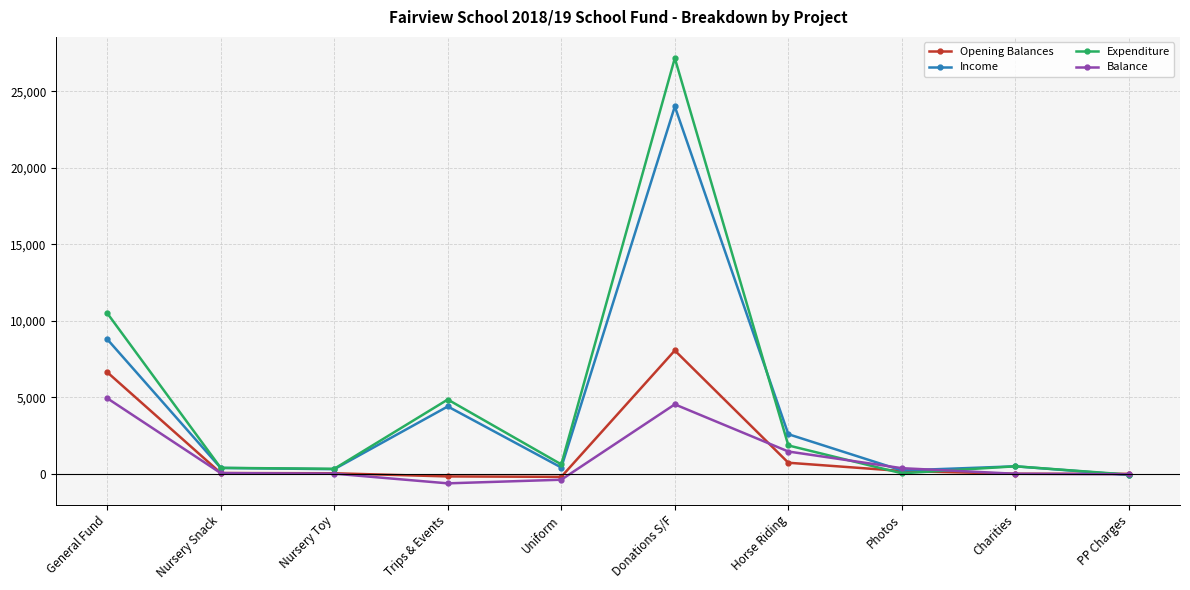

Is the value of Expenditure at Trips & Events greater than the value of Balance at Charities?

Yes